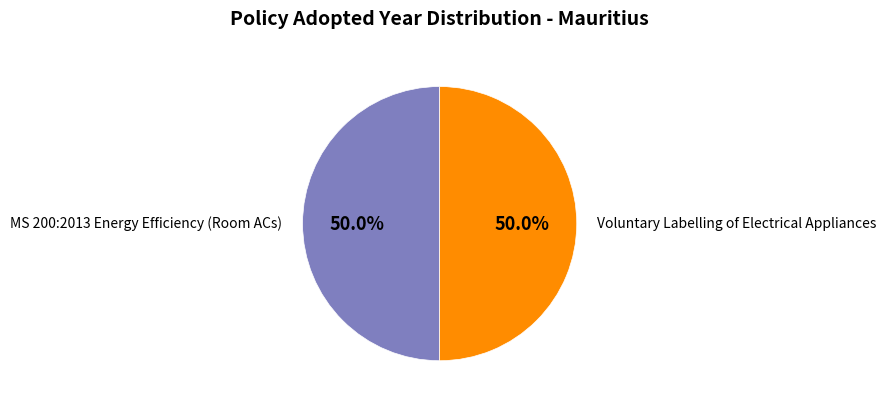

Combined, what portion of the pie is MS 200:2013 Energy Efficiency (Room ACs) and Voluntary Labelling of Electrical Appliances?

100.0%